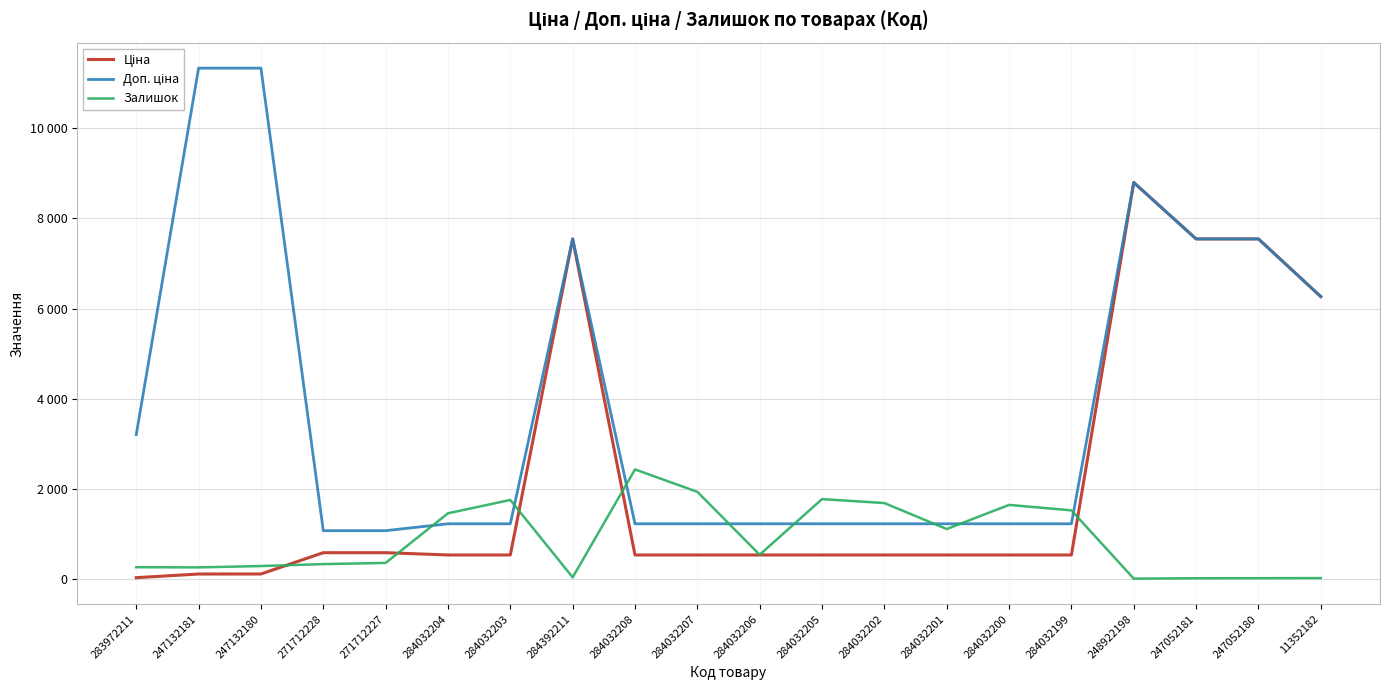

What is the difference between the maximum and minimum values in the Ціна series?

8765.6